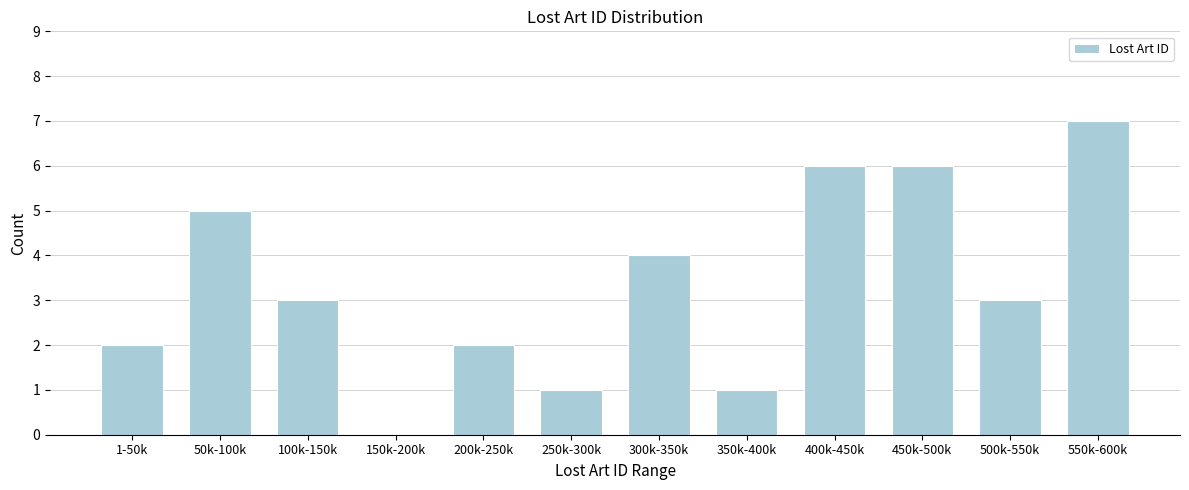

Reading right to left, what are all the values shown in this chart?

550k-600k=7	500k-550k=3	450k-500k=6	400k-450k=6	350k-400k=1	300k-350k=4	250k-300k=1	200k-250k=2	150k-200k=0	100k-150k=3	50k-100k=5	1-50k=2